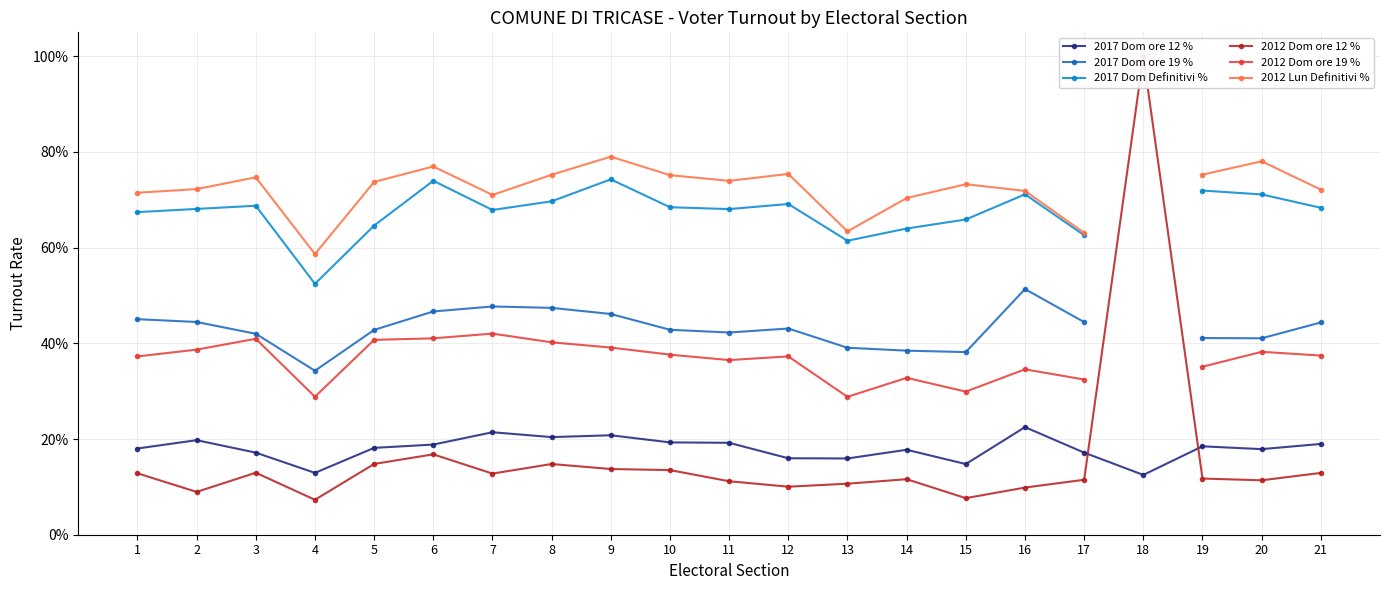

Where do 2012 Dom ore 12 % and 2017 Dom ore 12 % first cross each other?

17 and 18